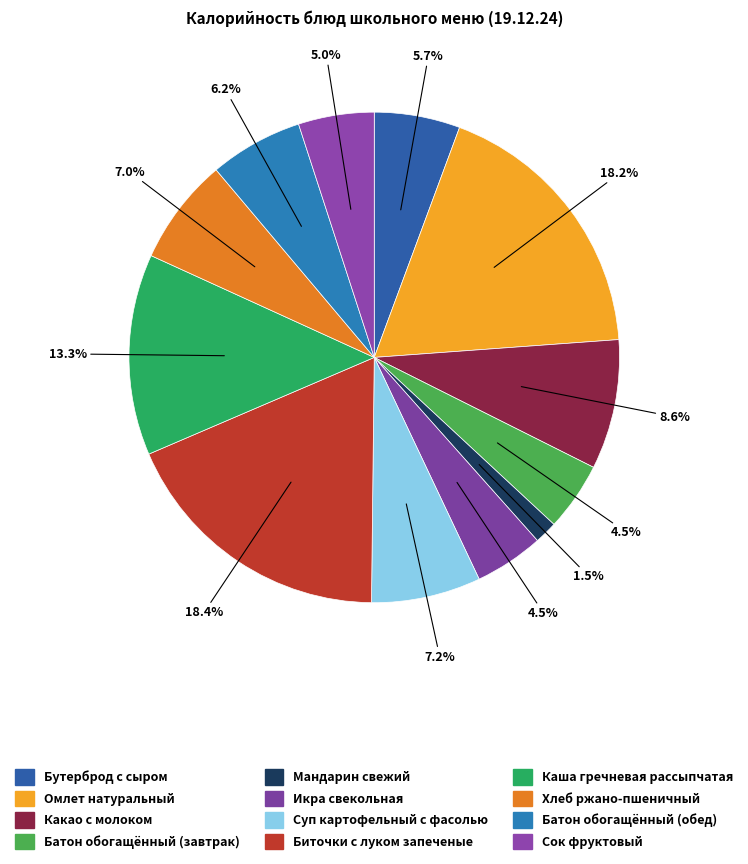

What is the largest slice in the pie chart?

Биточки с луком запеченые